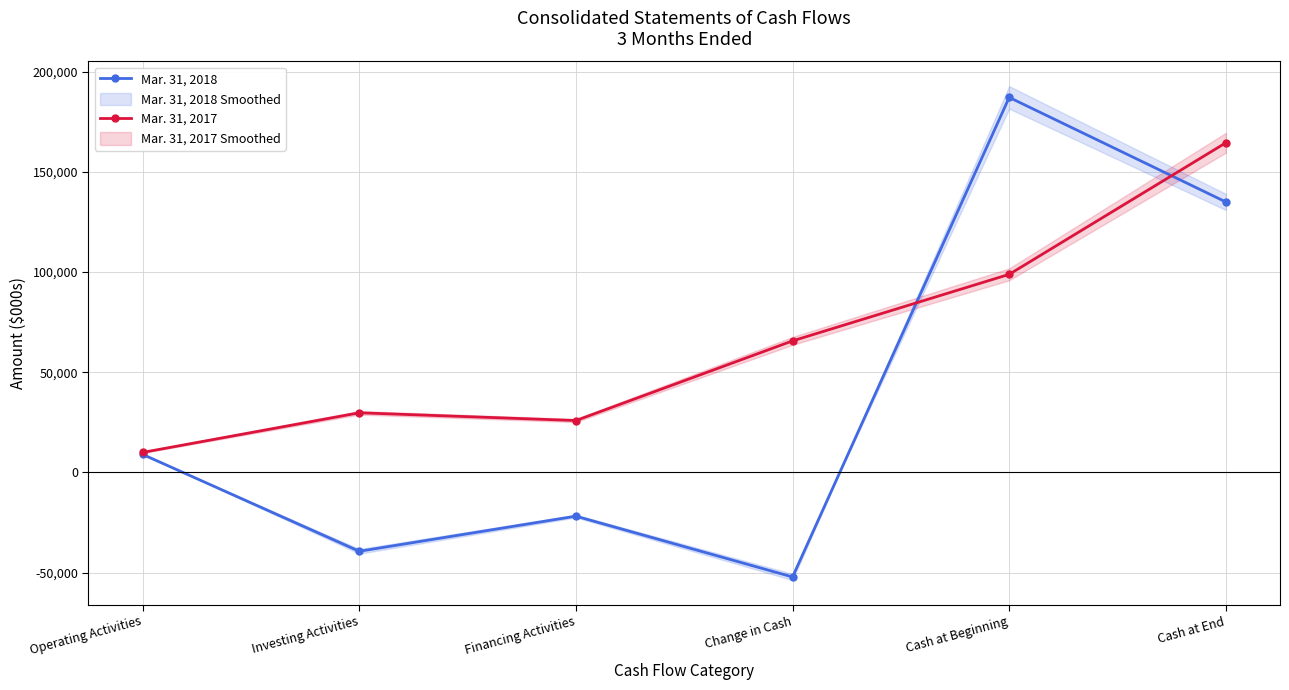

True or false: Mar. 31, 2018 has a value of -26495 at Investing Activities.

False